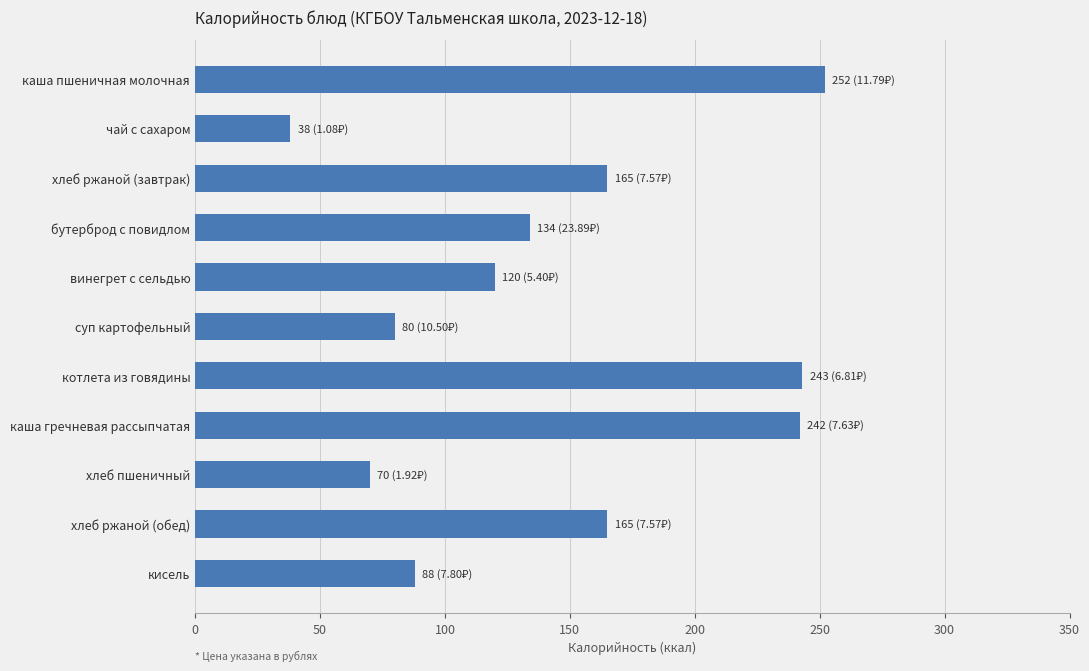

What is the label of the 9th bar from the top?

хлеб пшеничный